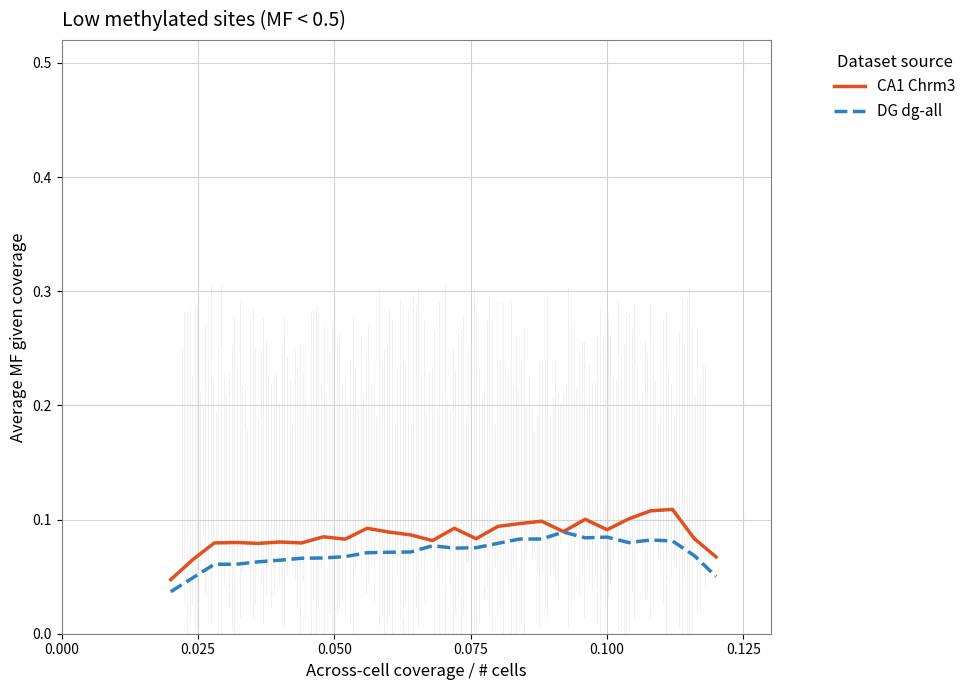

How many series are shown in this chart?

2